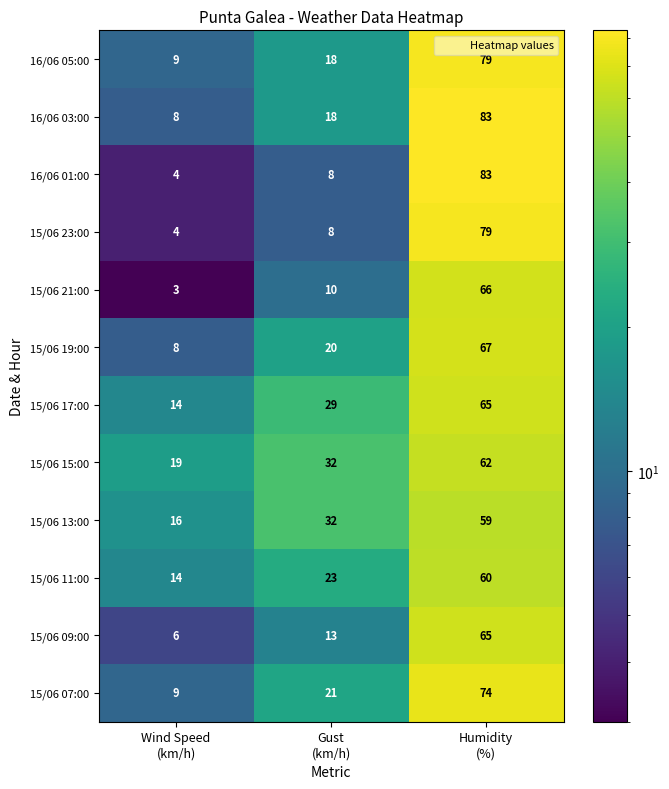

What is the difference between the second highest and minimum values in the 15/06 07:00 series?

12